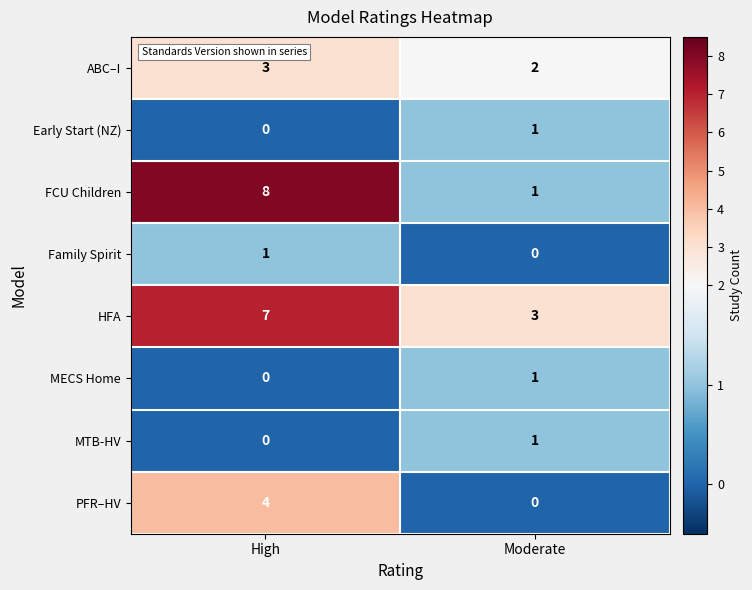

What is the difference between the maximum and minimum values in the FCU Children series?

7